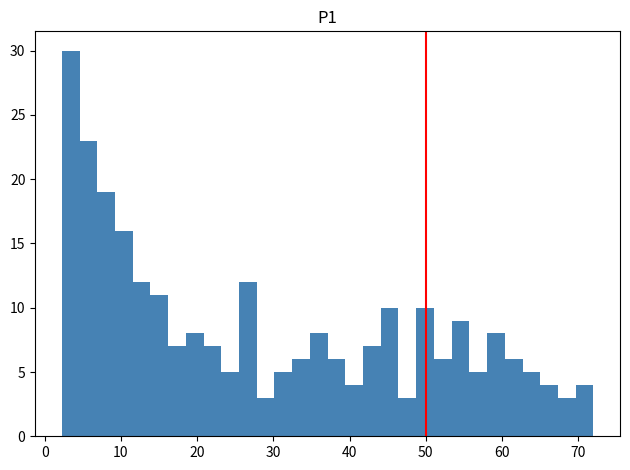

Read against the x-axis, roughly where is the centre of the tallest bar?

3